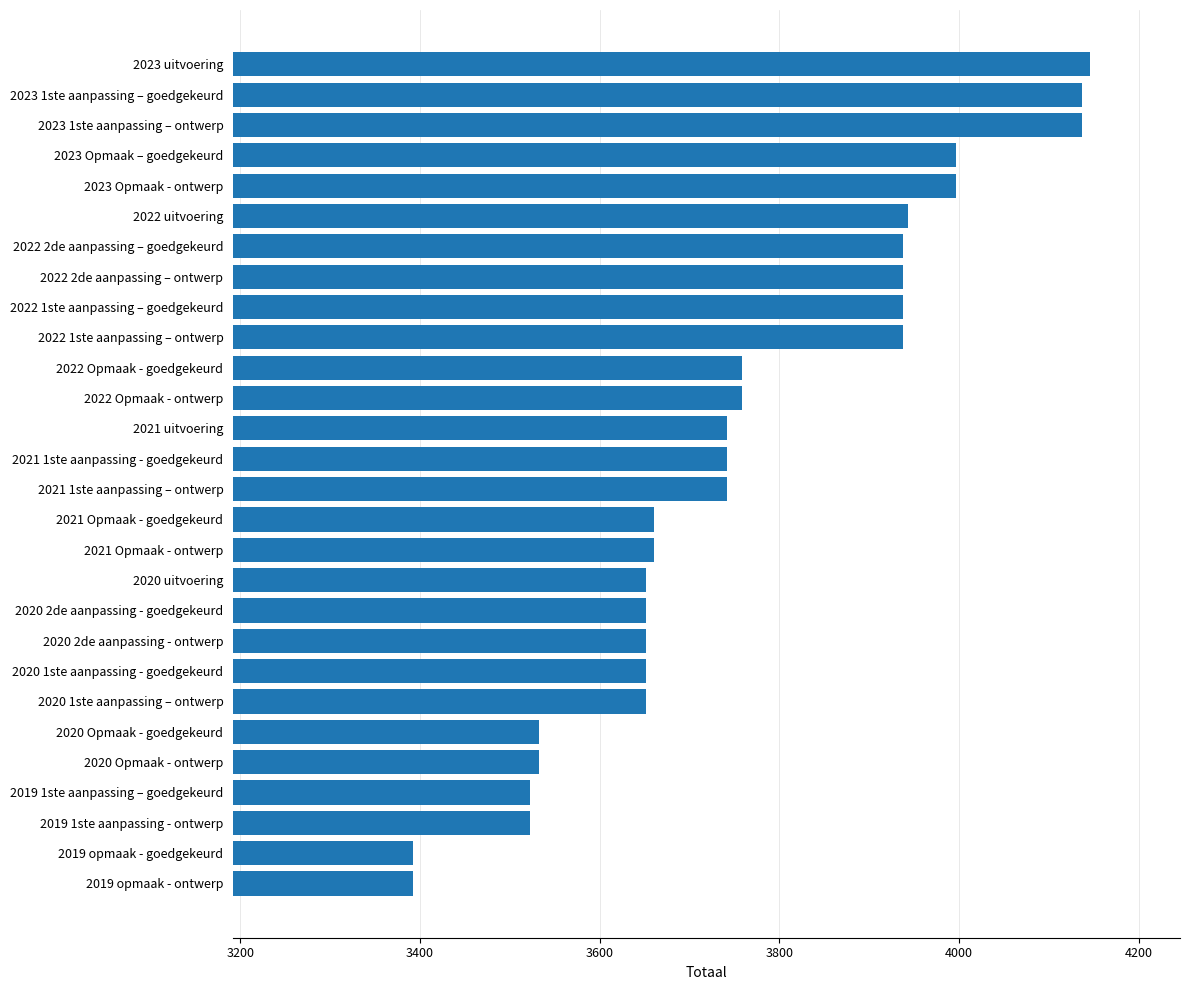

What is the ratio of the value at 2021 1ste aanpassing – ontwerp to the value at 2022 2de aanpassing – ontwerp?

1.0